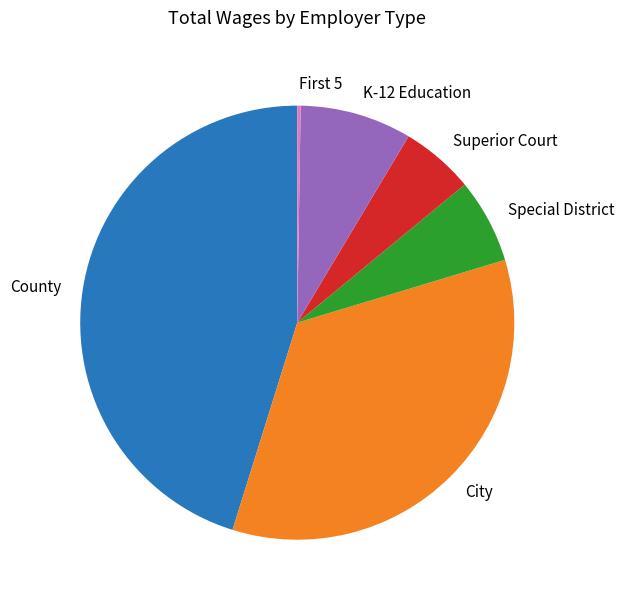

The Superior Court slice represents 5% of the pie. True or false?

True